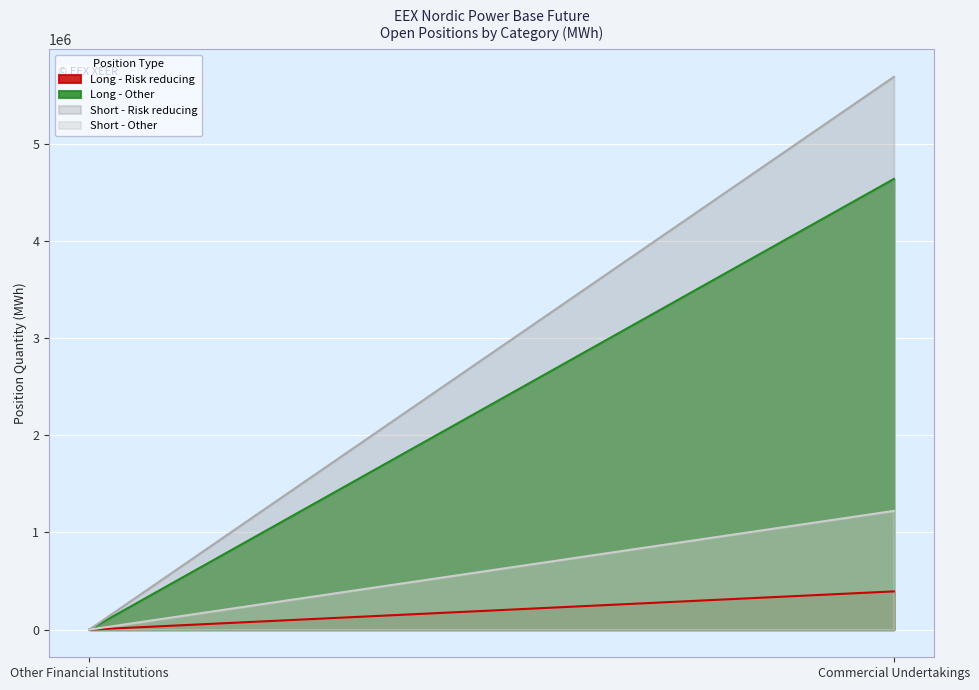

List the series in order of their peak value, lowest first.

Long - Risk reducing, Short - Other, Long - Other, Short - Risk reducing